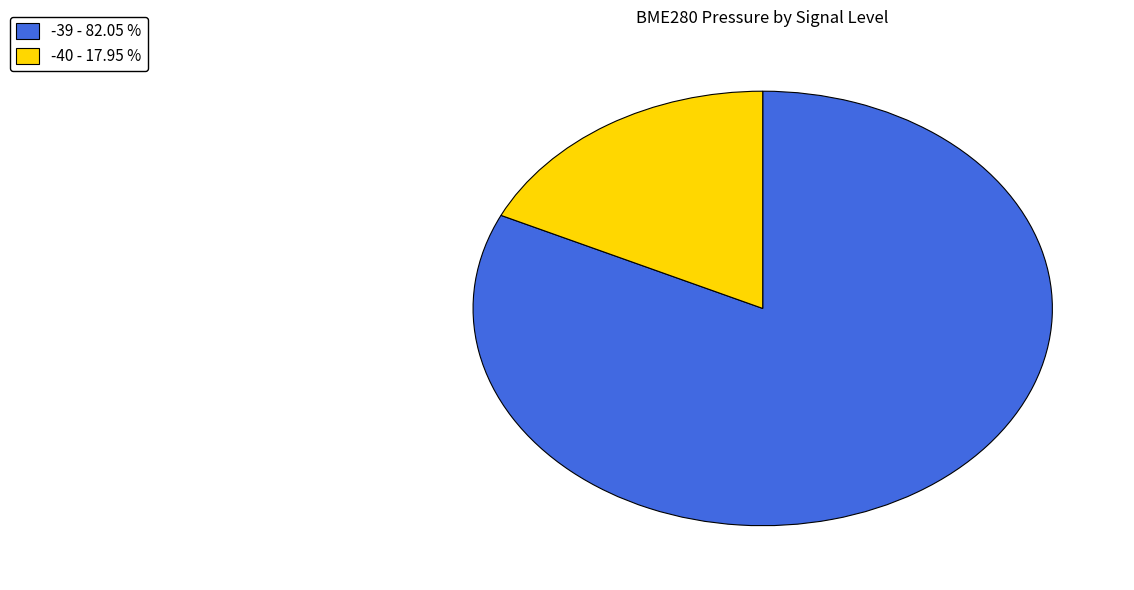

Which category accounts for the majority?

-39 - 82.05 %